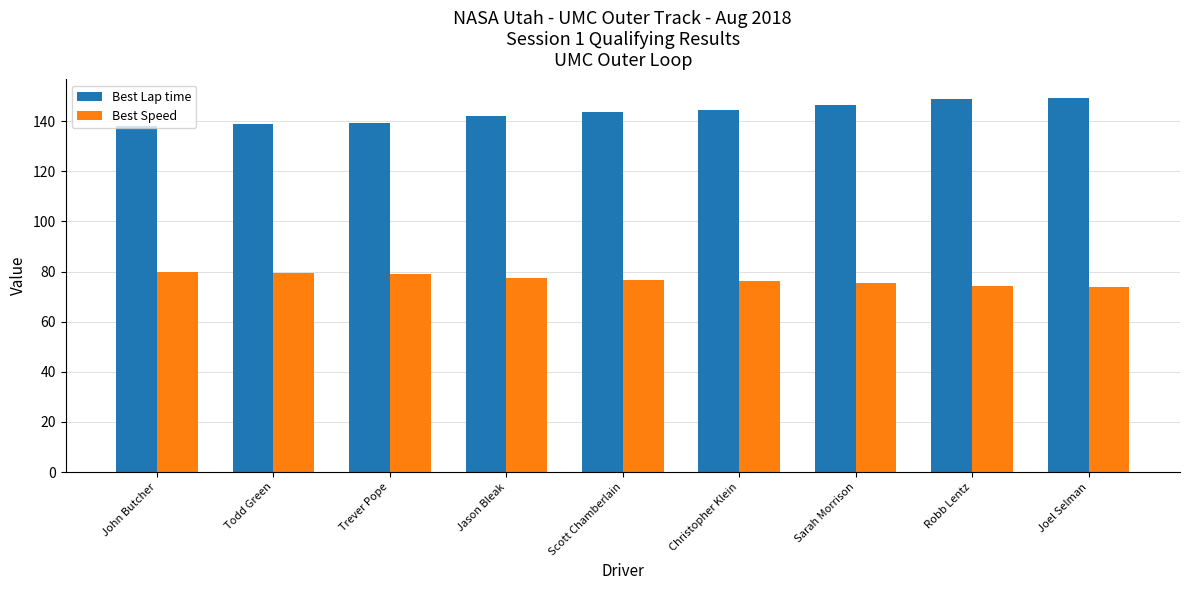

What are all the series names shown in the legend?

Best Lap time, Best Speed